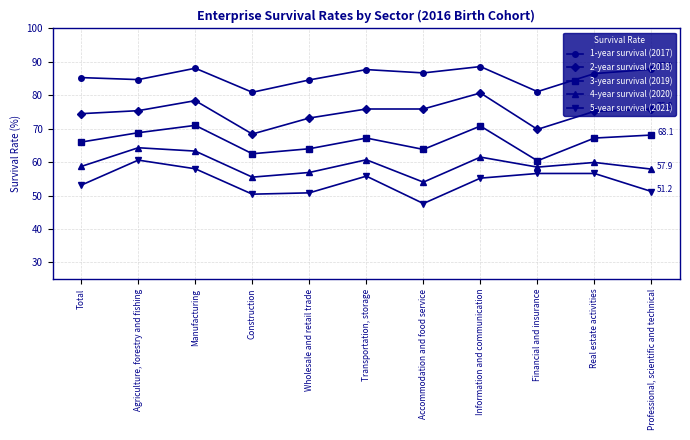

What is the difference between the second highest and second lowest values in the 1-year survival (2017) series?

7.0